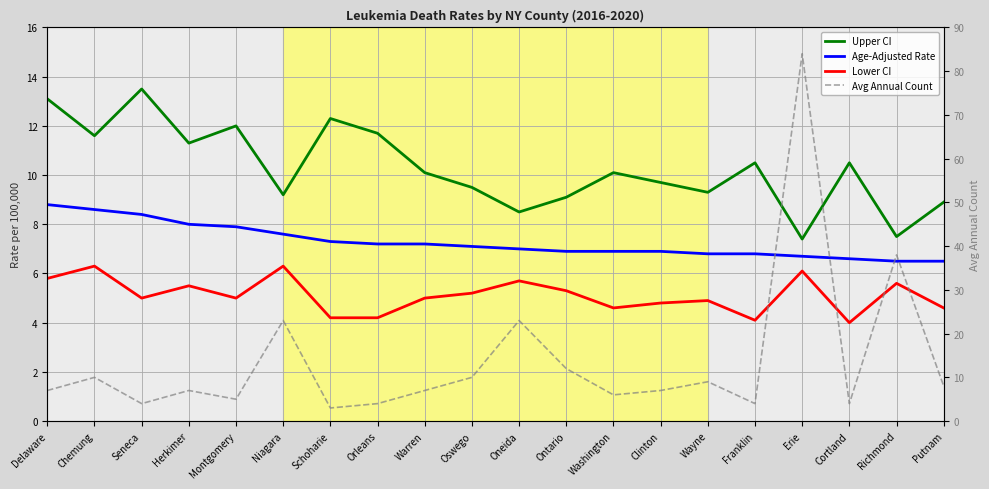

Which category has the lowest value across all series?

Schoharie